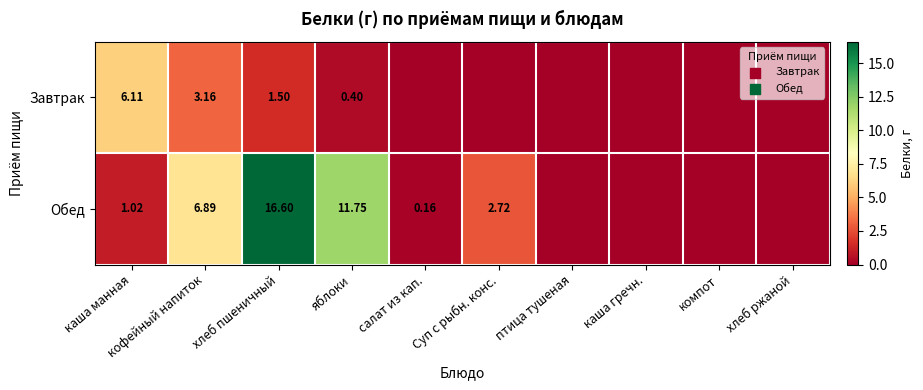

Is the value of Обед at кофейный напиток greater than the value of Завтрак at каша манная?

Yes